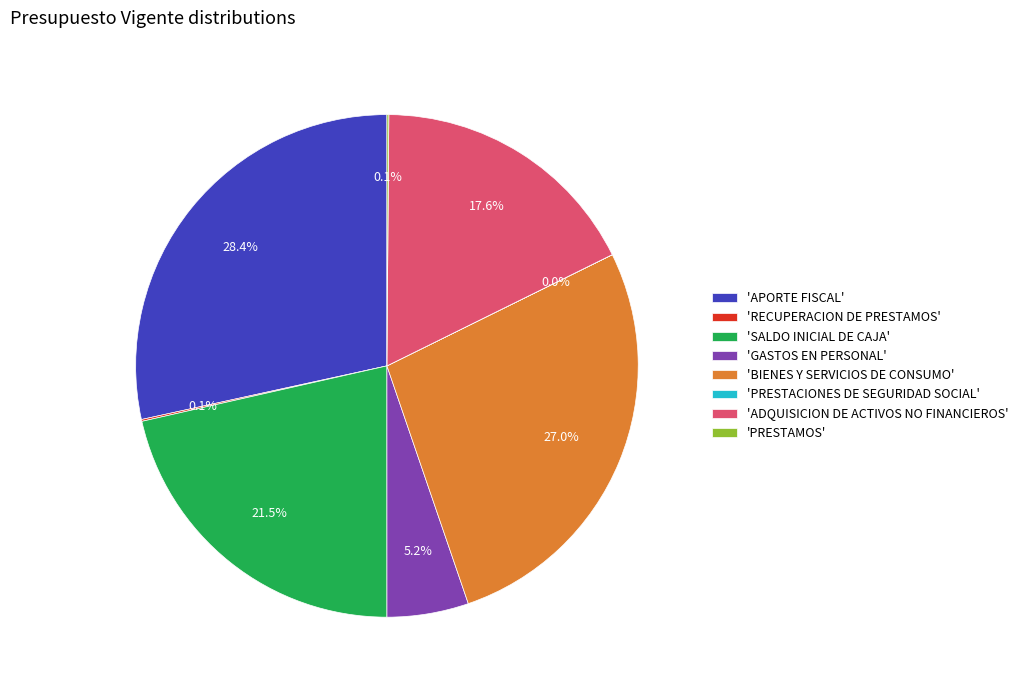

What is the ratio of the value at 'APORTE FISCAL' to the value at 'SALDO INICIAL DE CAJA'?

1.3